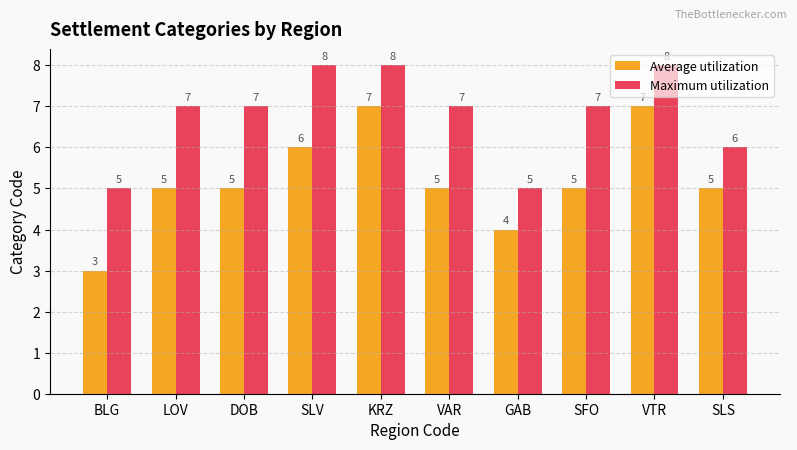

Which series has the largest range (max minus min)?

Average utilization